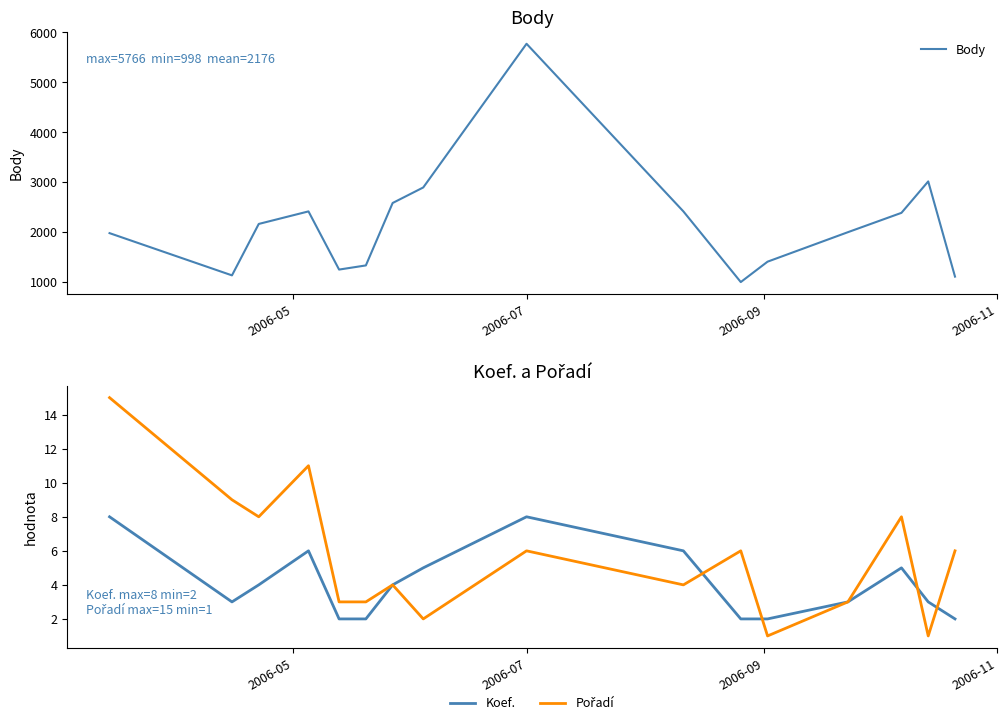

Reading right to left, extract all data points from this chart.

Body: 1107	3012	2383	1996	1406	998	2412	5766	2891	2580	1331	1248	2412	2161	1132	1977
Koef.: 2	3	5	3	2	2	6	8	5	4	2	2	6	4	3	8
Pořadí: 6	1	8	3	1	6	4	6	2	4	3	3	11	8	9	15